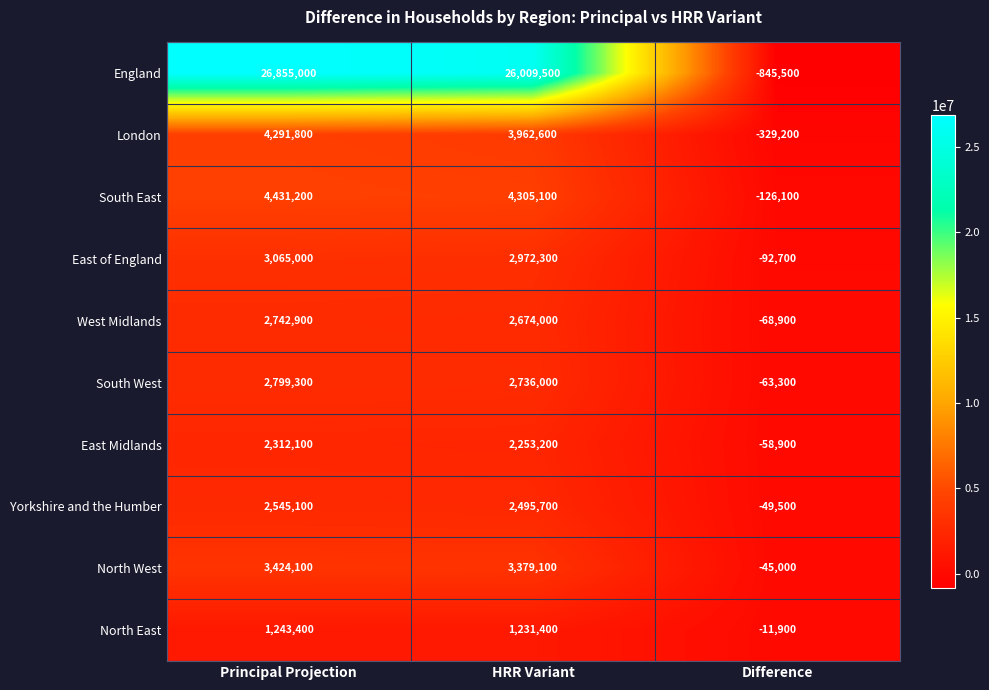

Which series has the largest total across all categories?

England